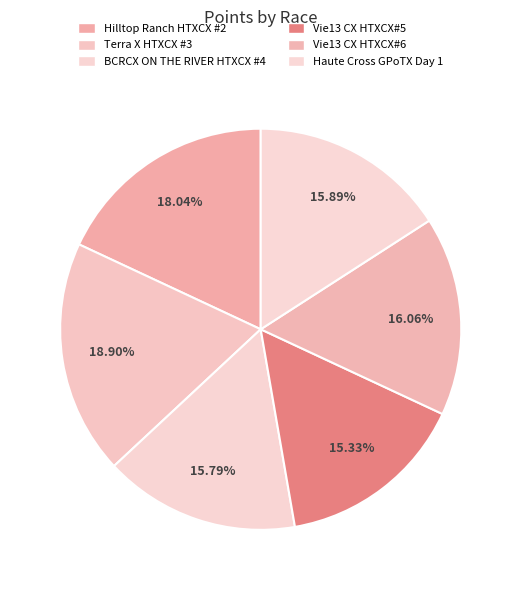

Which slice is the smallest?

Vie13 CX HTXCX#5